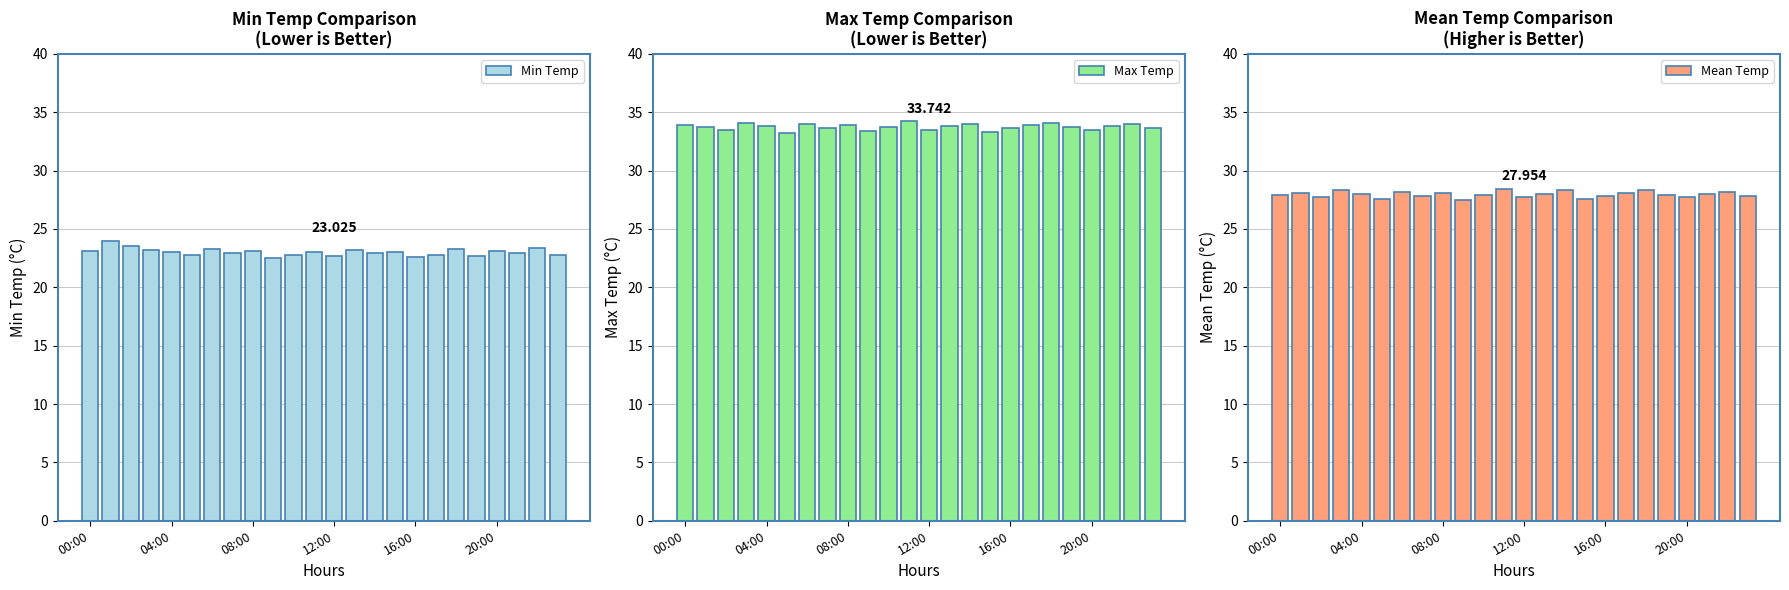

What is the total value across all series at 6?

85.5